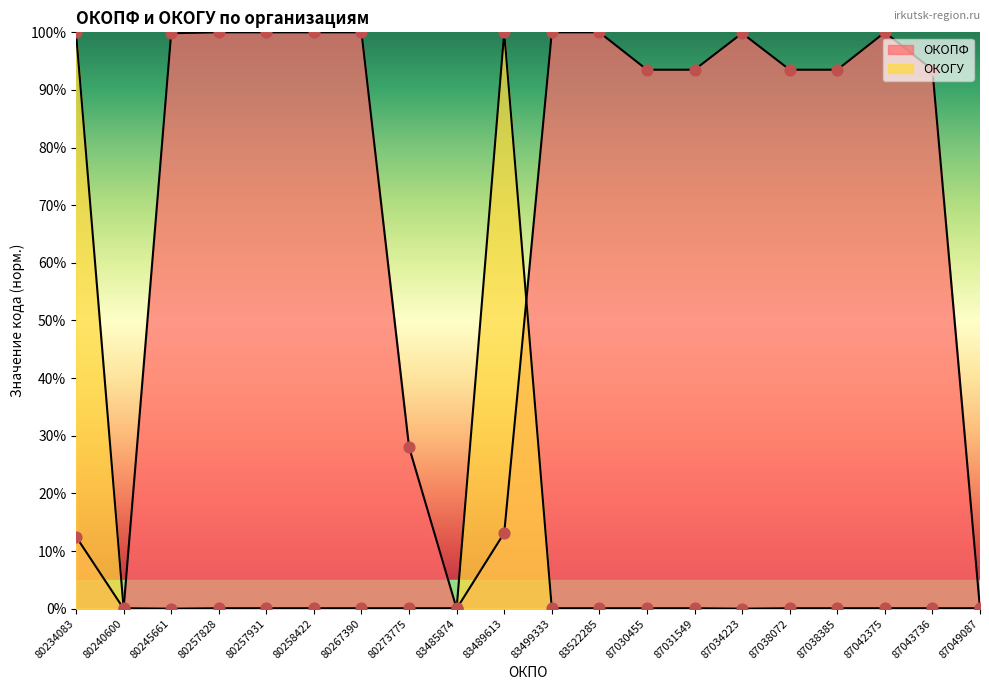

At which category is the sum across all series the highest?

83489613